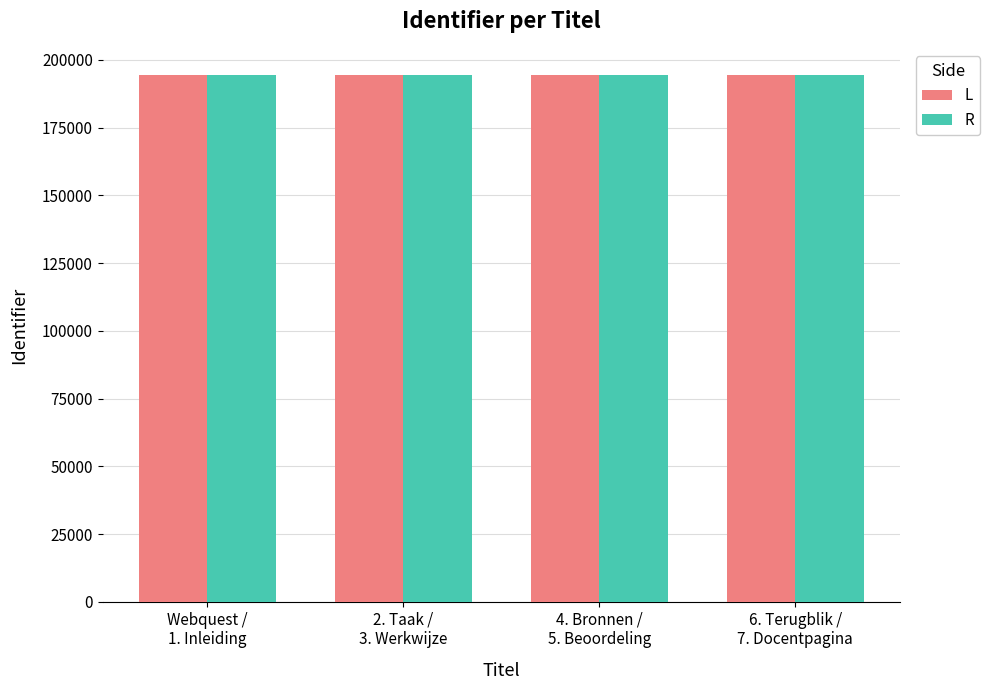

Are the bars horizontal?

No